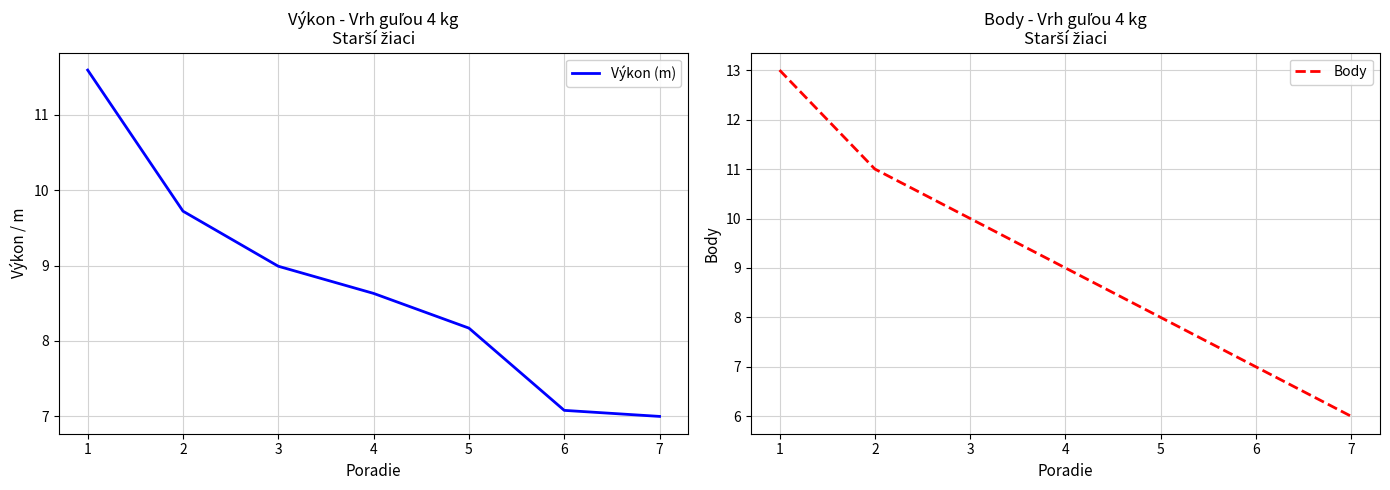

What value does the Body series have at 4?

9